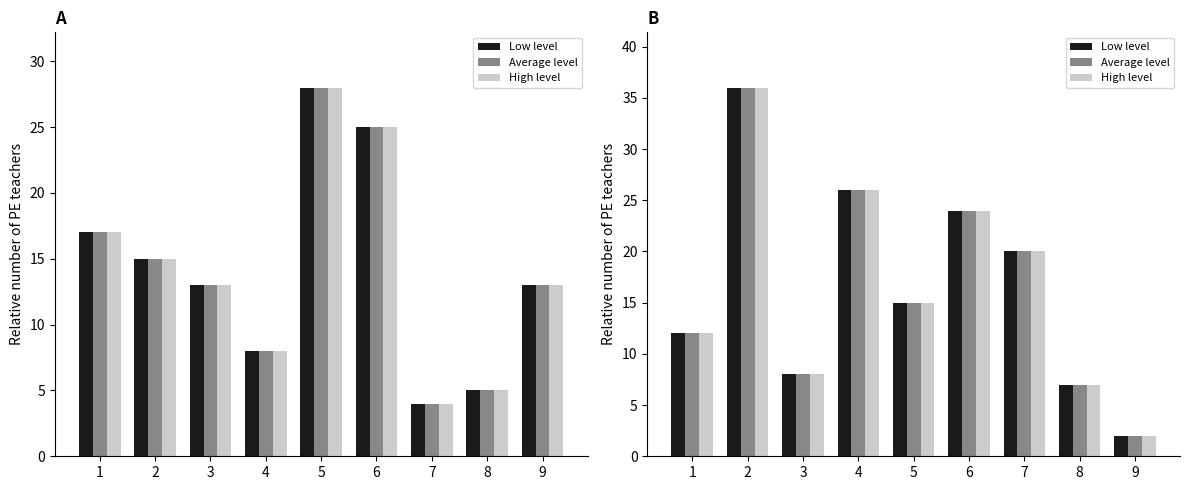

List the series in order of their peak value, lowest first.

Low level, Average level, High level